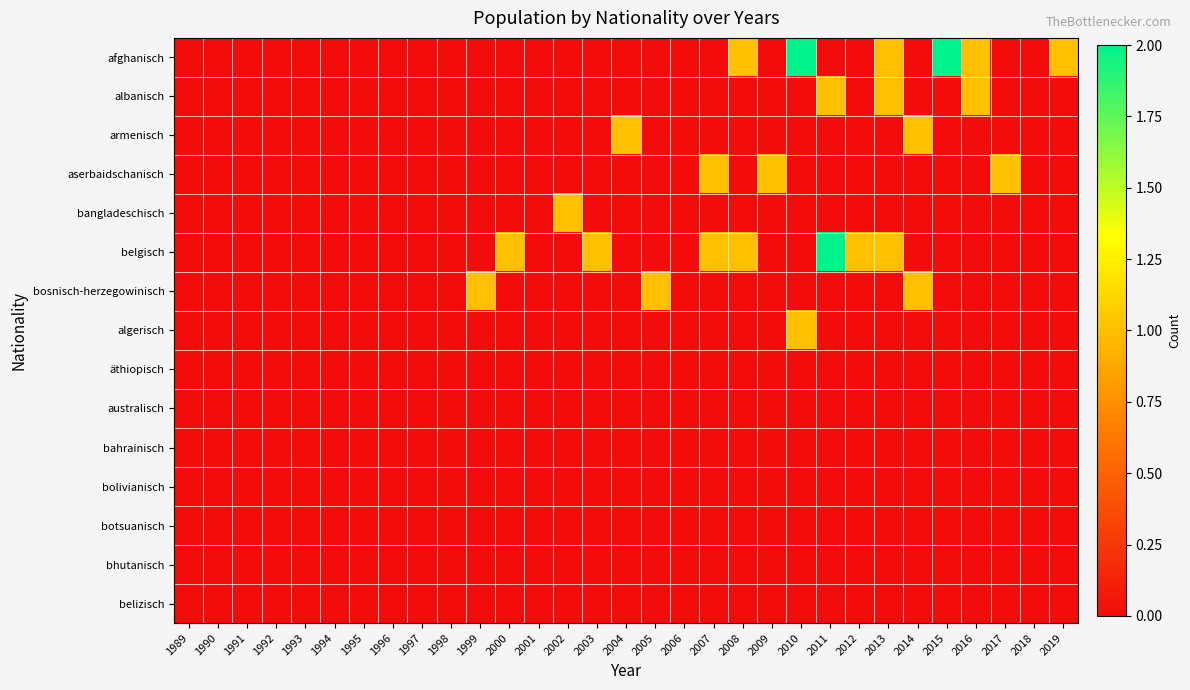

Reading left to right, what are all the values shown in this chart?

afghanisch: 1989=0	1990=0	1991=0	1992=0	1993=0	1994=0	1995=0	1996=0	1997=0	1998=0	1999=0	2000=0	2001=0	2002=0	2003=0	2004=0	2005=0	2006=0	2007=0	2008=1	2009=0	2010=2	2011=0	2012=0	2013=1	2014=0	2015=2	2016=1	2017=0	2018=0	2019=1
albanisch: 1989=0	1990=0	1991=0	1992=0	1993=0	1994=0	1995=0	1996=0	1997=0	1998=0	1999=0	2000=0	2001=0	2002=0	2003=0	2004=0	2005=0	2006=0	2007=0	2008=0	2009=0	2010=0	2011=1	2012=0	2013=1	2014=0	2015=0	2016=1	2017=0	2018=0	2019=0
armenisch: 1989=0	1990=0	1991=0	1992=0	1993=0	1994=0	1995=0	1996=0	1997=0	1998=0	1999=0	2000=0	2001=0	2002=0	2003=0	2004=1	2005=0	2006=0	2007=0	2008=0	2009=0	2010=0	2011=0	2012=0	2013=0	2014=1	2015=0	2016=0	2017=0	2018=0	2019=0
aserbaidschanisch: 1989=0	1990=0	1991=0	1992=0	1993=0	1994=0	1995=0	1996=0	1997=0	1998=0	1999=0	2000=0	2001=0	2002=0	2003=0	2004=0	2005=0	2006=0	2007=1	2008=0	2009=1	2010=0	2011=0	2012=0	2013=0	2014=0	2015=0	2016=0	2017=1	2018=0	2019=0
bangladeschisch: 1989=0	1990=0	1991=0	1992=0	1993=0	1994=0	1995=0	1996=0	1997=0	1998=0	1999=0	2000=0	2001=0	2002=1	2003=0	2004=0	2005=0	2006=0	2007=0	2008=0	2009=0	2010=0	2011=0	2012=0	2013=0	2014=0	2015=0	2016=0	2017=0	2018=0	2019=0
belgisch: 1989=0	1990=0	1991=0	1992=0	1993=0	1994=0	1995=0	1996=0	1997=0	1998=0	1999=0	2000=1	2001=0	2002=0	2003=1	2004=0	2005=0	2006=0	2007=1	2008=1	2009=0	2010=0	2011=2	2012=1	2013=1	2014=0	2015=0	2016=0	2017=0	2018=0	2019=0
bosnisch-herzegowinisch: 1989=0	1990=0	1991=0	1992=0	1993=0	1994=0	1995=0	1996=0	1997=0	1998=0	1999=1	2000=0	2001=0	2002=0	2003=0	2004=0	2005=1	2006=0	2007=0	2008=0	2009=0	2010=0	2011=0	2012=0	2013=0	2014=1	2015=0	2016=0	2017=0	2018=0	2019=0
algerisch: 1989=0	1990=0	1991=0	1992=0	1993=0	1994=0	1995=0	1996=0	1997=0	1998=0	1999=0	2000=0	2001=0	2002=0	2003=0	2004=0	2005=0	2006=0	2007=0	2008=0	2009=0	2010=1	2011=0	2012=0	2013=0	2014=0	2015=0	2016=0	2017=0	2018=0	2019=0
äthiopisch: 1989=0	1990=0	1991=0	1992=0	1993=0	1994=0	1995=0	1996=0	1997=0	1998=0	1999=0	2000=0	2001=0	2002=0	2003=0	2004=0	2005=0	2006=0	2007=0	2008=0	2009=0	2010=0	2011=0	2012=0	2013=0	2014=0	2015=0	2016=0	2017=0	2018=0	2019=0
australisch: 1989=0	1990=0	1991=0	1992=0	1993=0	1994=0	1995=0	1996=0	1997=0	1998=0	1999=0	2000=0	2001=0	2002=0	2003=0	2004=0	2005=0	2006=0	2007=0	2008=0	2009=0	2010=0	2011=0	2012=0	2013=0	2014=0	2015=0	2016=0	2017=0	2018=0	2019=0
bahrainisch: 1989=0	1990=0	1991=0	1992=0	1993=0	1994=0	1995=0	1996=0	1997=0	1998=0	1999=0	2000=0	2001=0	2002=0	2003=0	2004=0	2005=0	2006=0	2007=0	2008=0	2009=0	2010=0	2011=0	2012=0	2013=0	2014=0	2015=0	2016=0	2017=0	2018=0	2019=0
bolivianisch: 1989=0	1990=0	1991=0	1992=0	1993=0	1994=0	1995=0	1996=0	1997=0	1998=0	1999=0	2000=0	2001=0	2002=0	2003=0	2004=0	2005=0	2006=0	2007=0	2008=0	2009=0	2010=0	2011=0	2012=0	2013=0	2014=0	2015=0	2016=0	2017=0	2018=0	2019=0
botsuanisch: 1989=0	1990=0	1991=0	1992=0	1993=0	1994=0	1995=0	1996=0	1997=0	1998=0	1999=0	2000=0	2001=0	2002=0	2003=0	2004=0	2005=0	2006=0	2007=0	2008=0	2009=0	2010=0	2011=0	2012=0	2013=0	2014=0	2015=0	2016=0	2017=0	2018=0	2019=0
bhutanisch: 1989=0	1990=0	1991=0	1992=0	1993=0	1994=0	1995=0	1996=0	1997=0	1998=0	1999=0	2000=0	2001=0	2002=0	2003=0	2004=0	2005=0	2006=0	2007=0	2008=0	2009=0	2010=0	2011=0	2012=0	2013=0	2014=0	2015=0	2016=0	2017=0	2018=0	2019=0
belizisch: 1989=0	1990=0	1991=0	1992=0	1993=0	1994=0	1995=0	1996=0	1997=0	1998=0	1999=0	2000=0	2001=0	2002=0	2003=0	2004=0	2005=0	2006=0	2007=0	2008=0	2009=0	2010=0	2011=0	2012=0	2013=0	2014=0	2015=0	2016=0	2017=0	2018=0	2019=0